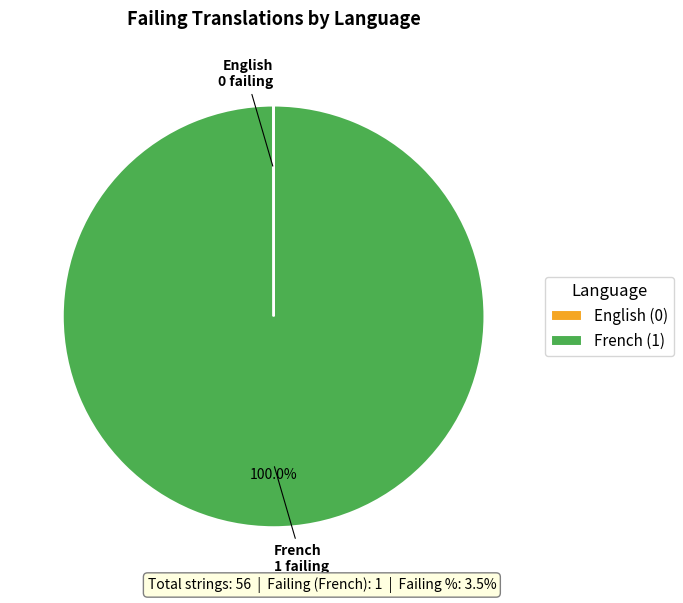

Does French (1) represent more than half of the total?

Yes